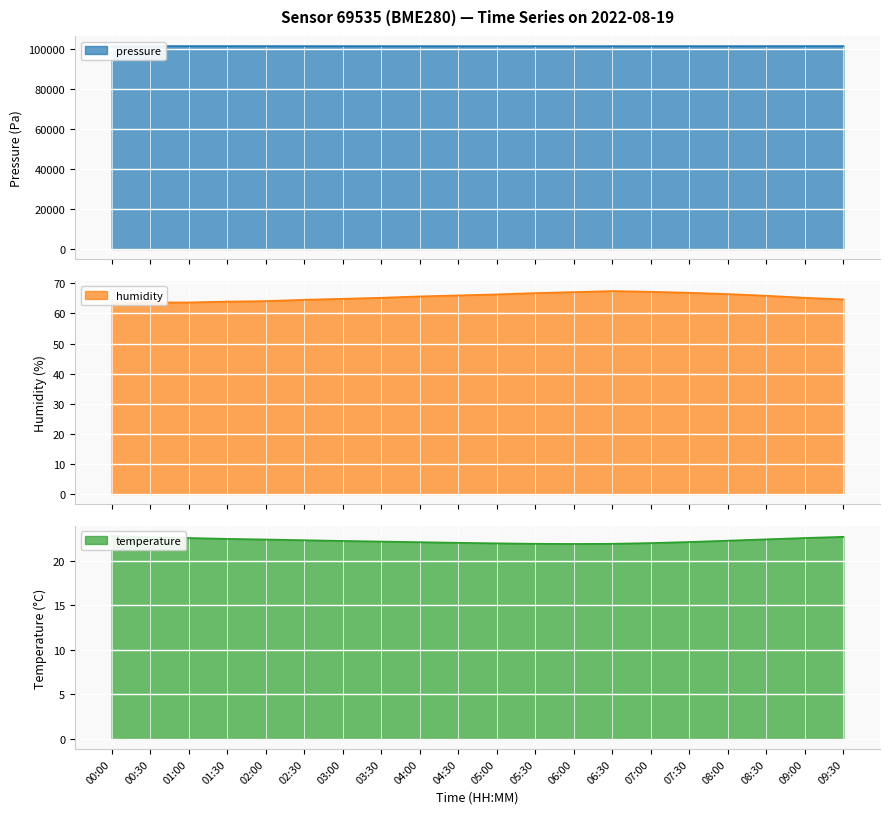

What is the difference between the second highest and minimum values in the humidity series?

4.0